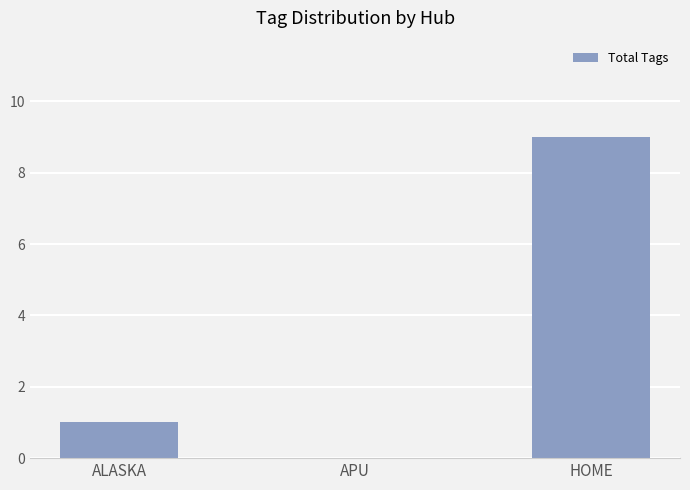

The value at ALASKA is 1. True or false?

True